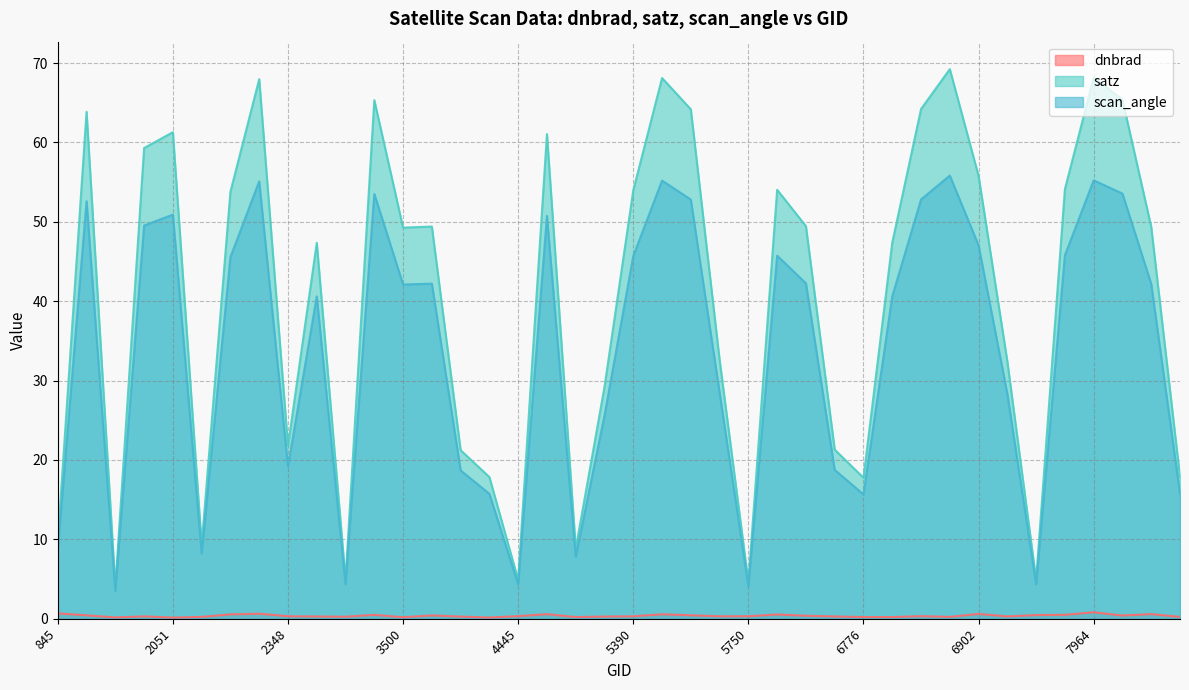

True or false: dnbrad and scan_angle intersect in this chart.

False